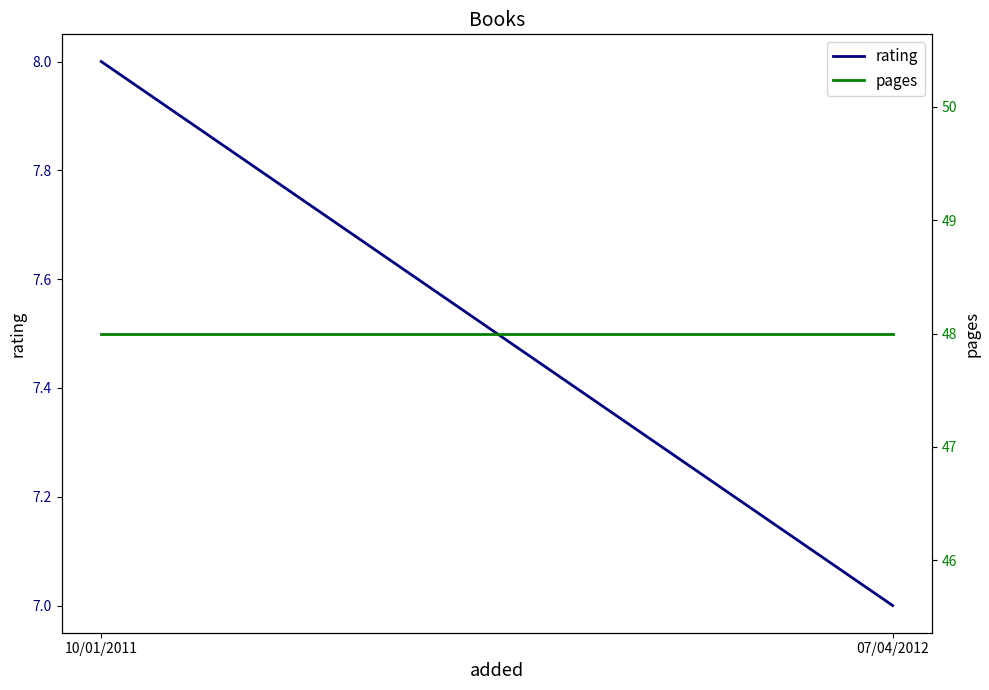

Which series changed the most between 10/01/2011 and 07/04/2012?

rating